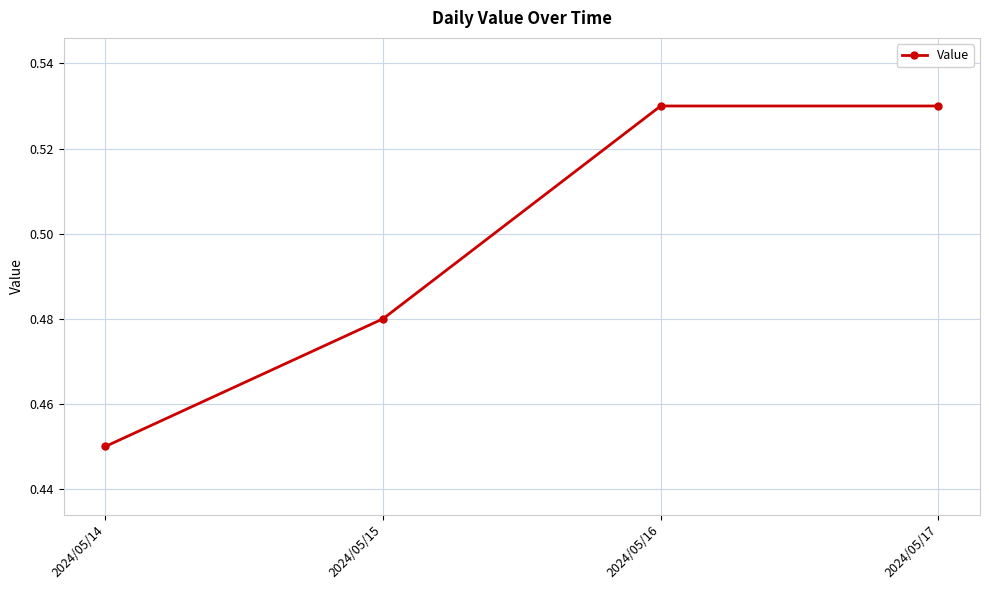

Where is the data nearest to the value 0?

2024/05/14